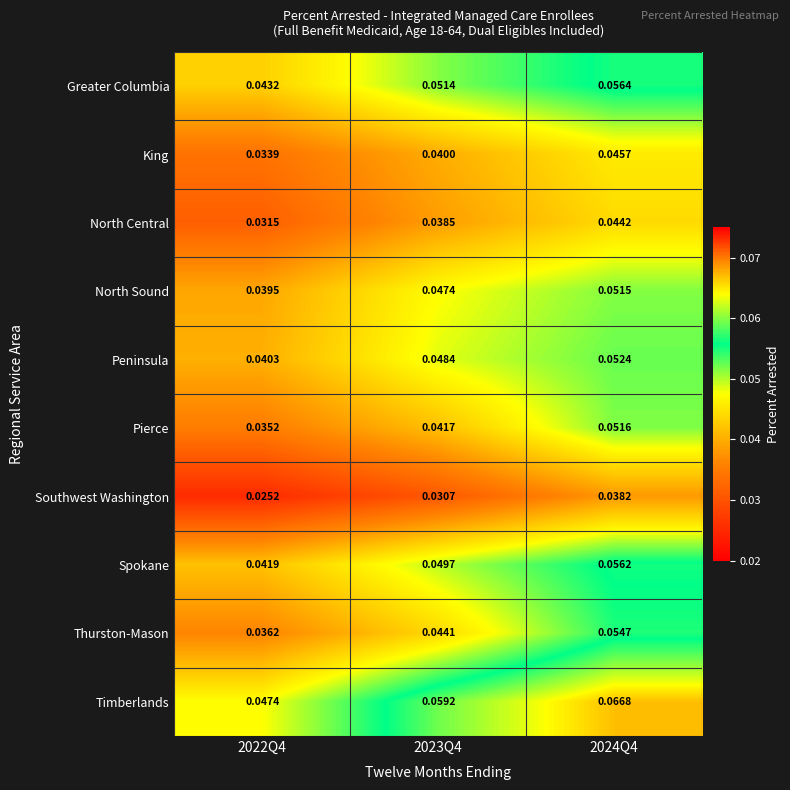

Which series has the largest range (max minus min)?

Timberlands